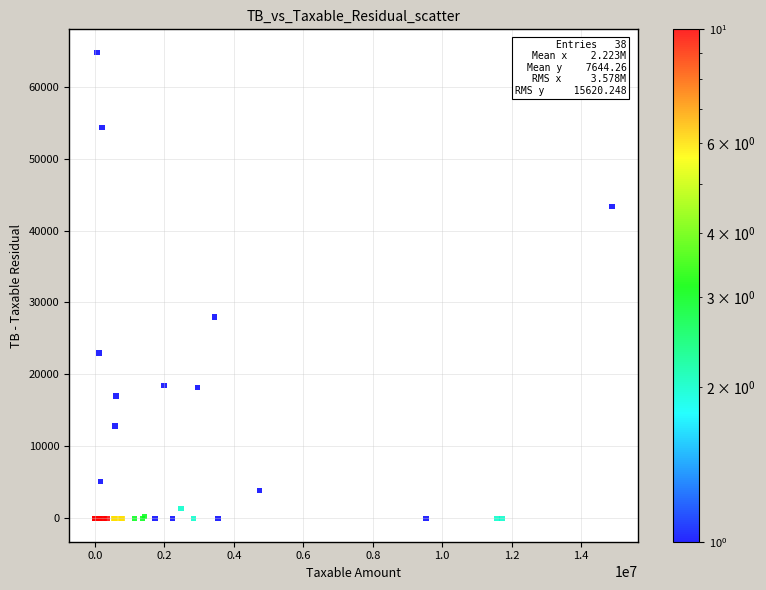

What Y value in the scatter plot is closest to 32357?

28000.0